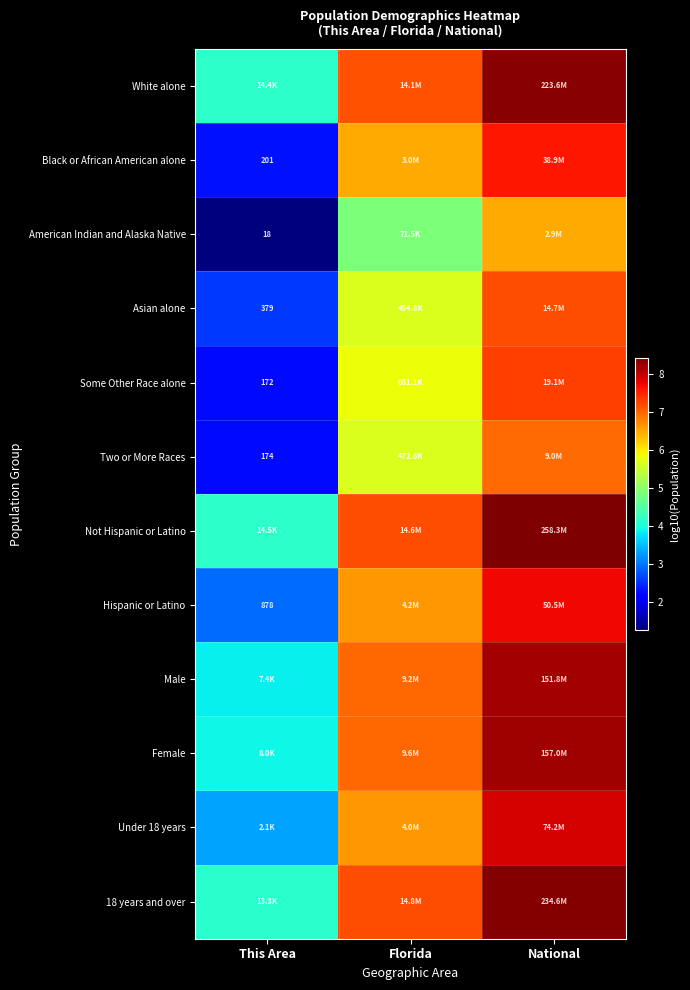

The value of Male at National is 4.9. True or false?

False